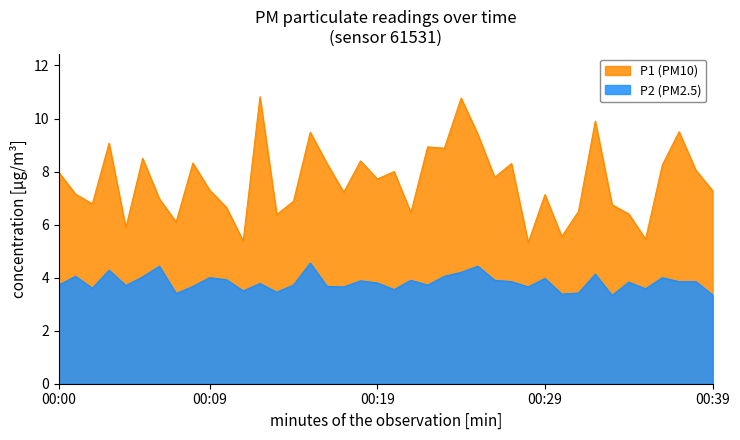

How many data points does each series have?

40